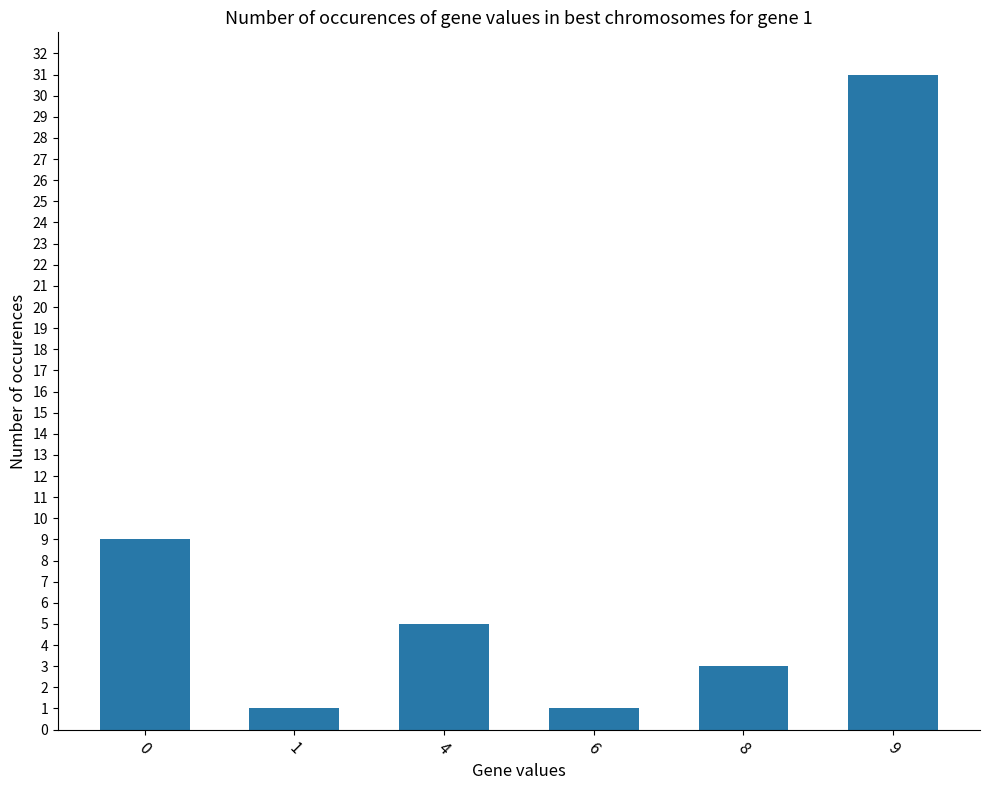

Are the bars grouped side by side (vs. stacked)?

No